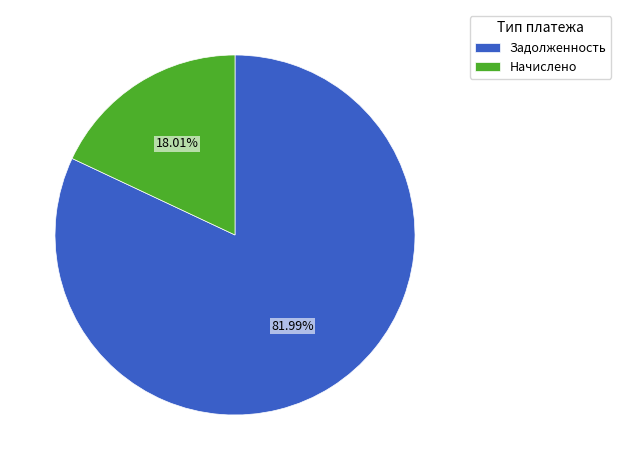

How many segments does this pie chart have?

2